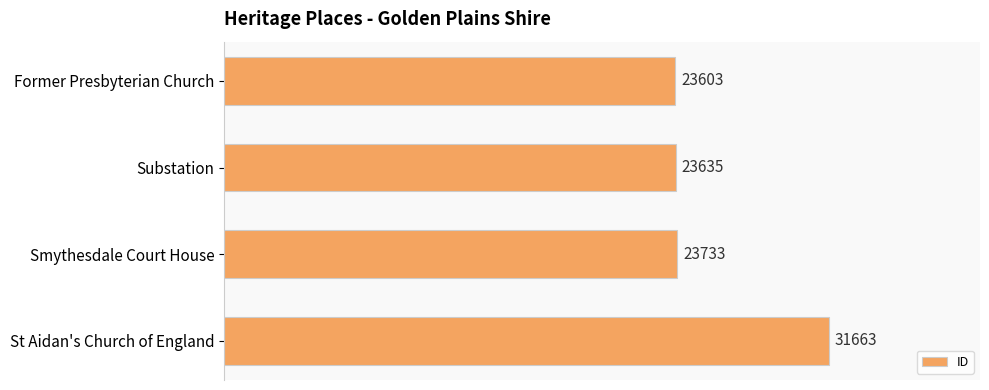

Reading top to bottom, list all the values displayed in this chart.

23603	23635	23733	31663